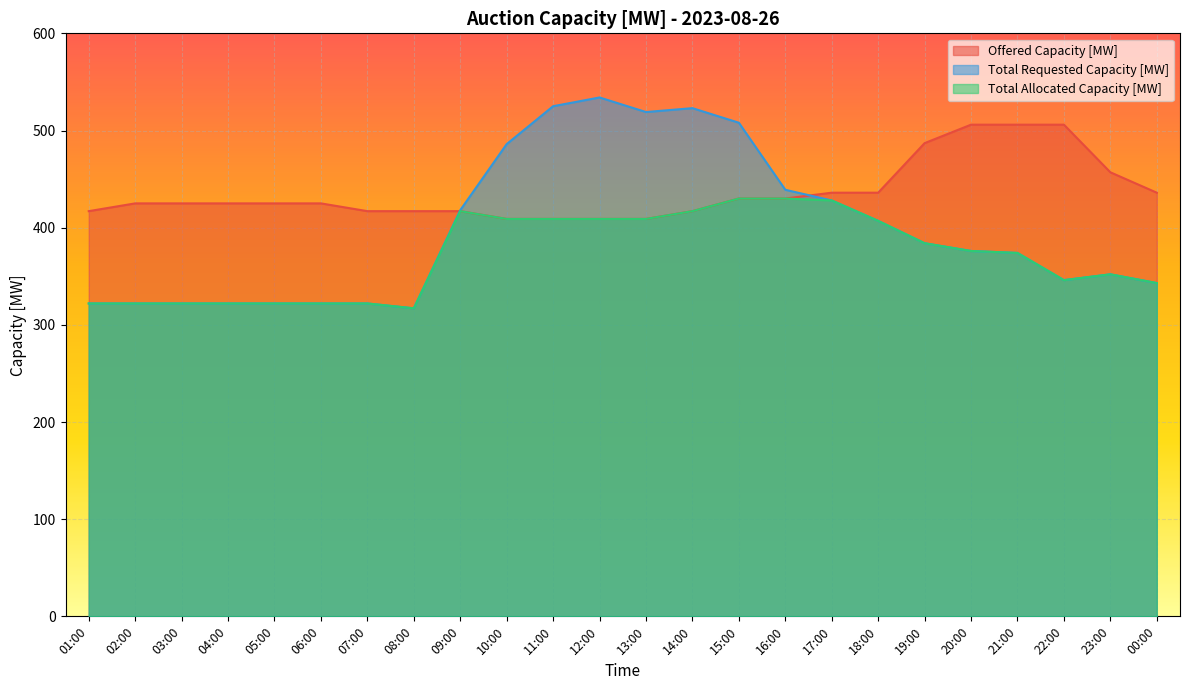

What position from the left is 00:00?

24